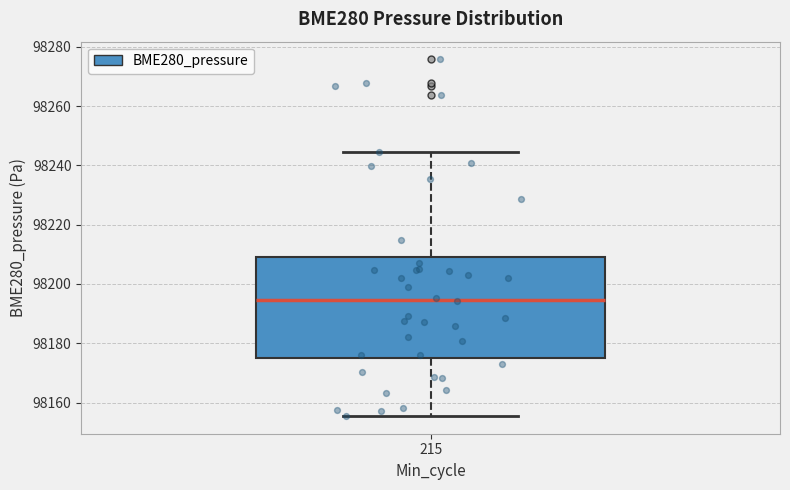

Where does the upper whisker of the box at x = 215 end on the y-axis? The values are not printed on the chart, so give them approximately, as read against the axis.

98244